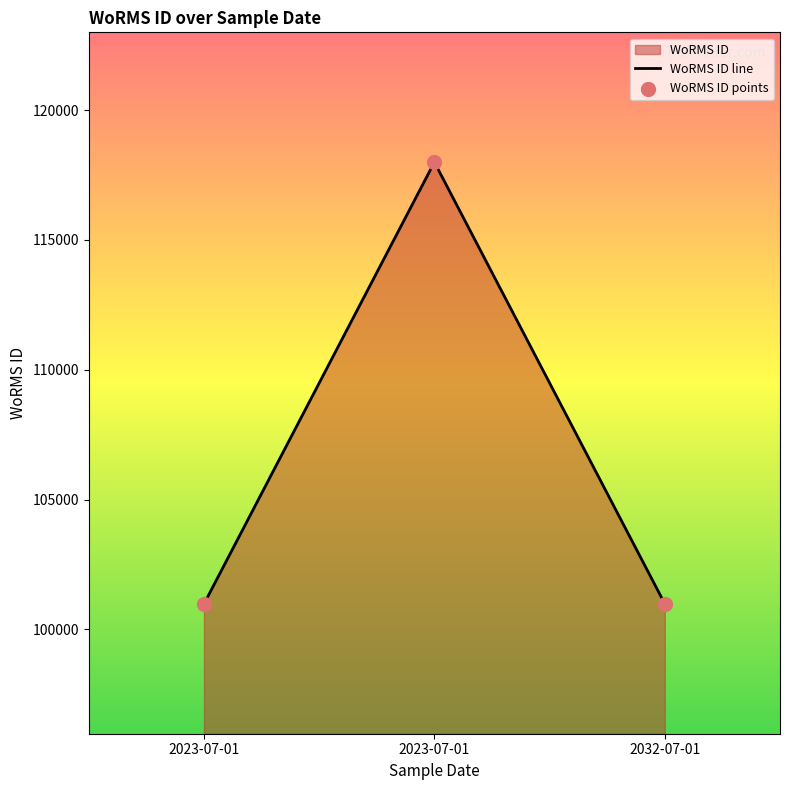

How many lines are shown in the chart?

1